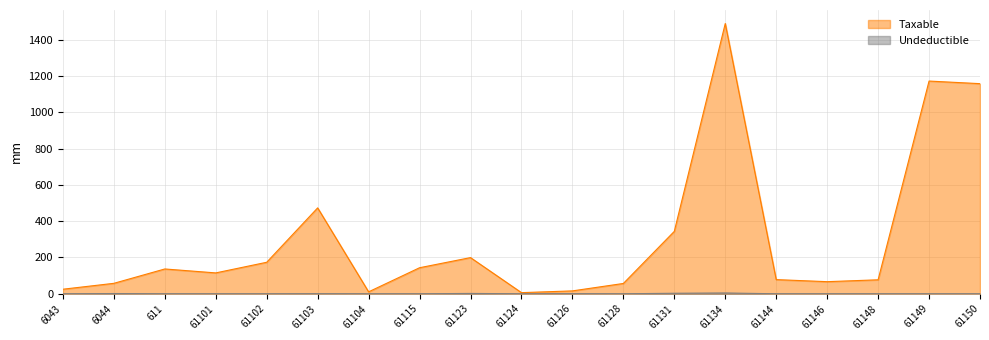

Which label corresponds to the smallest value in the chart?

6043